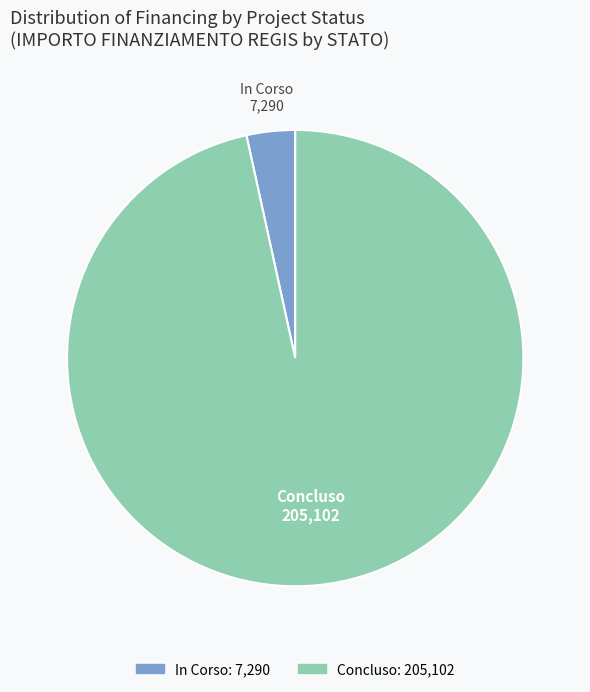

Is the sum of In Corso and Concluso greater than half?

Yes